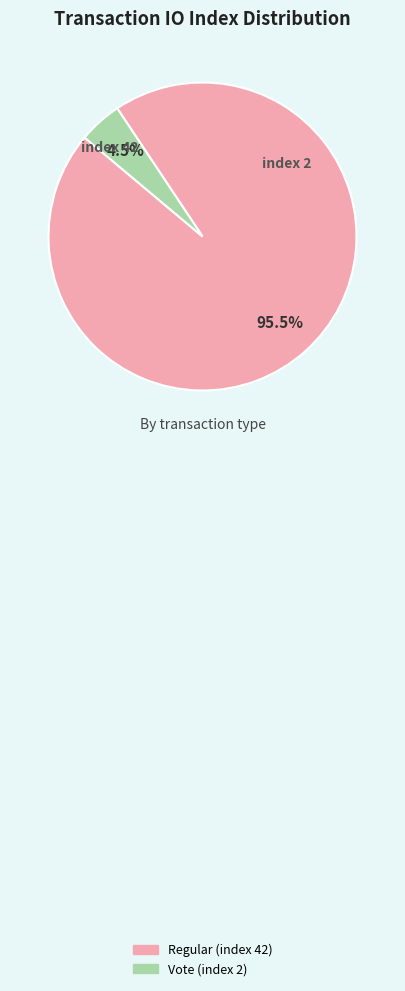

Which slice is the largest?

Regular (index 42)